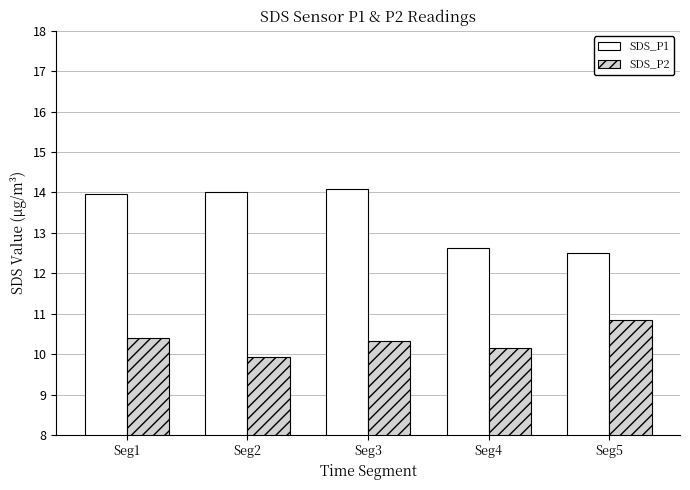

How many groups of bars are there?

5